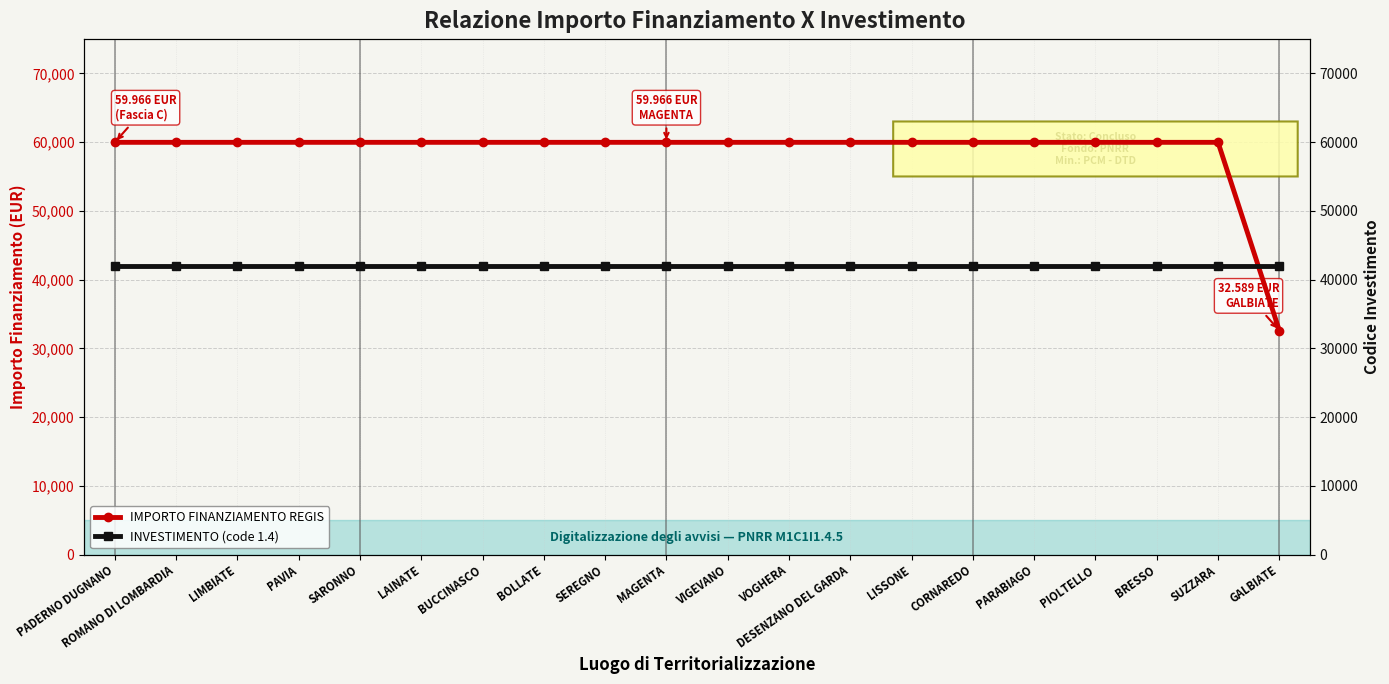

Which series has the widest spread of values?

IMPORTO FINANZIAMENTO REGIS